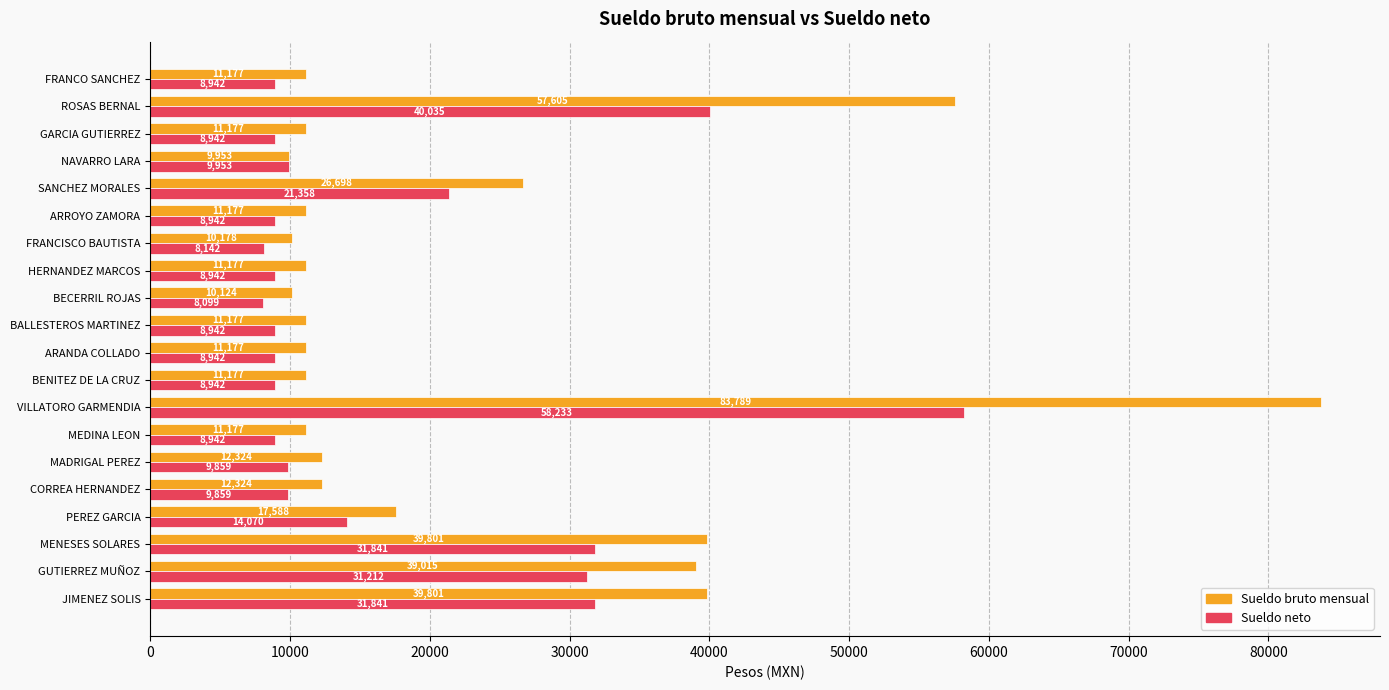

What are all the series names shown in the legend?

Sueldo bruto mensual, Sueldo neto